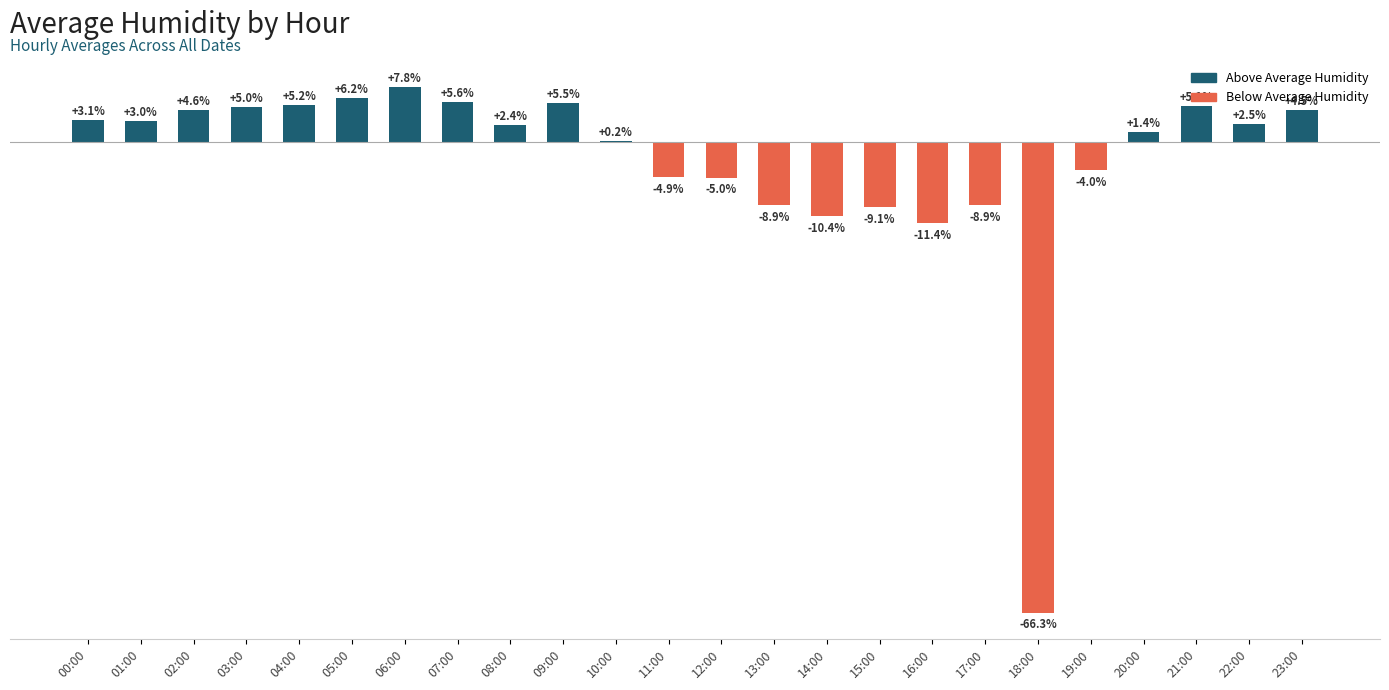

Between 00:00 and 17:00, which is larger?

00:00